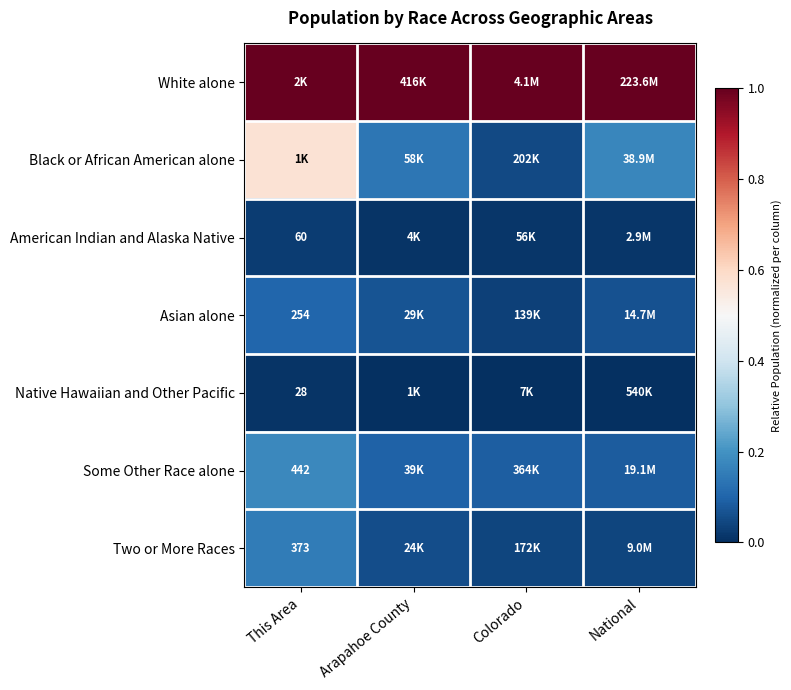

What value does the Black or African American alone series have at National?

0.2